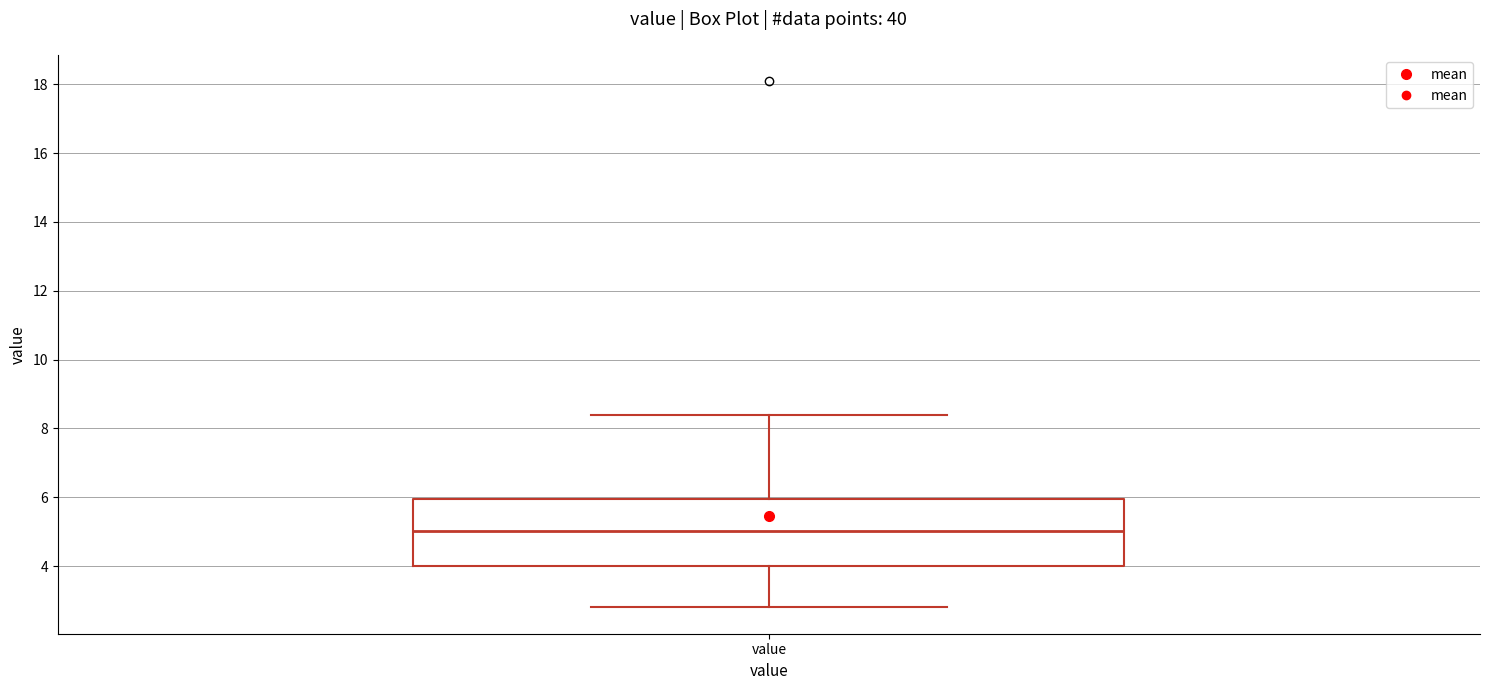

Transcribe this box plot: give where the median line is, the range the box spans, and where the two whiskers end, as read against the y-axis. The values are not printed on the chart, so give them approximately, as read against the axis.

median 5.0, box 4.0 to 6.0, whiskers 2.8 to 8.4